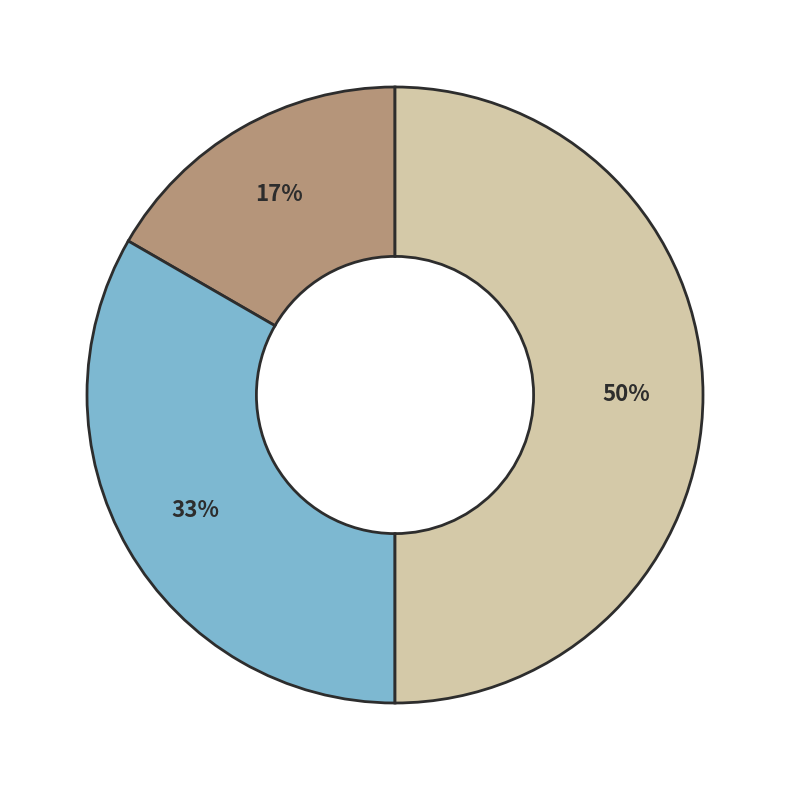

To the nearest percent, what is the difference between the largest and smallest slice percentages?

33%